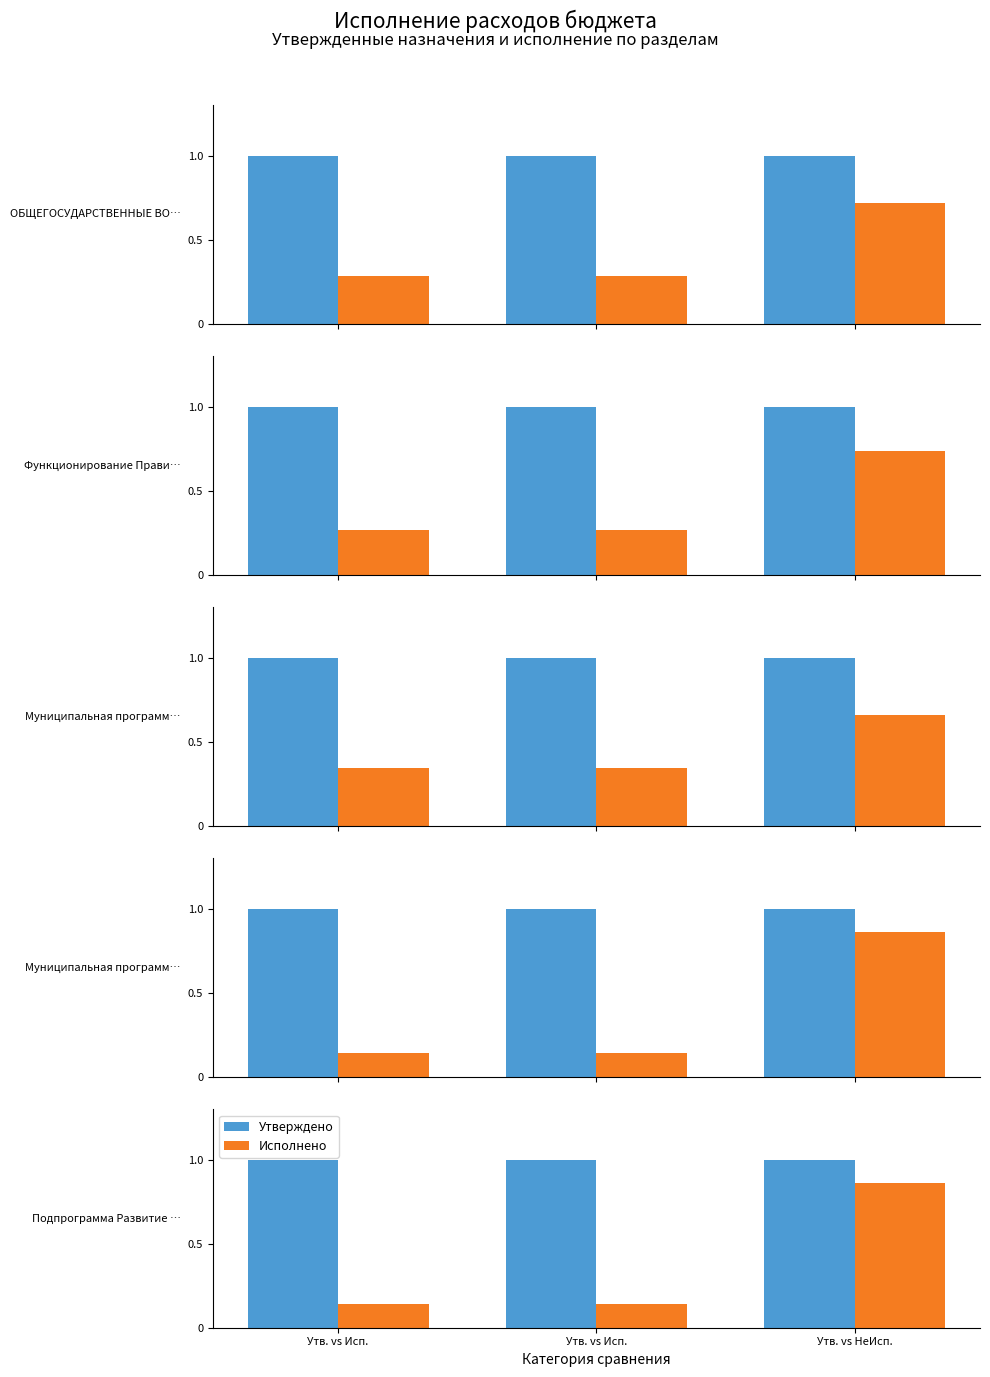

How many bars are there in each group?

2